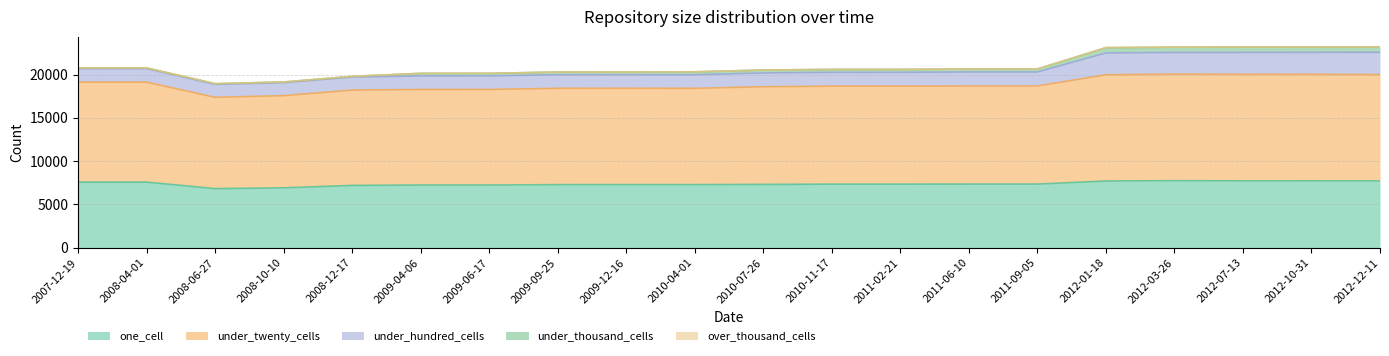

What is the difference between the highest and lowest values at 2008-06-27?

10548